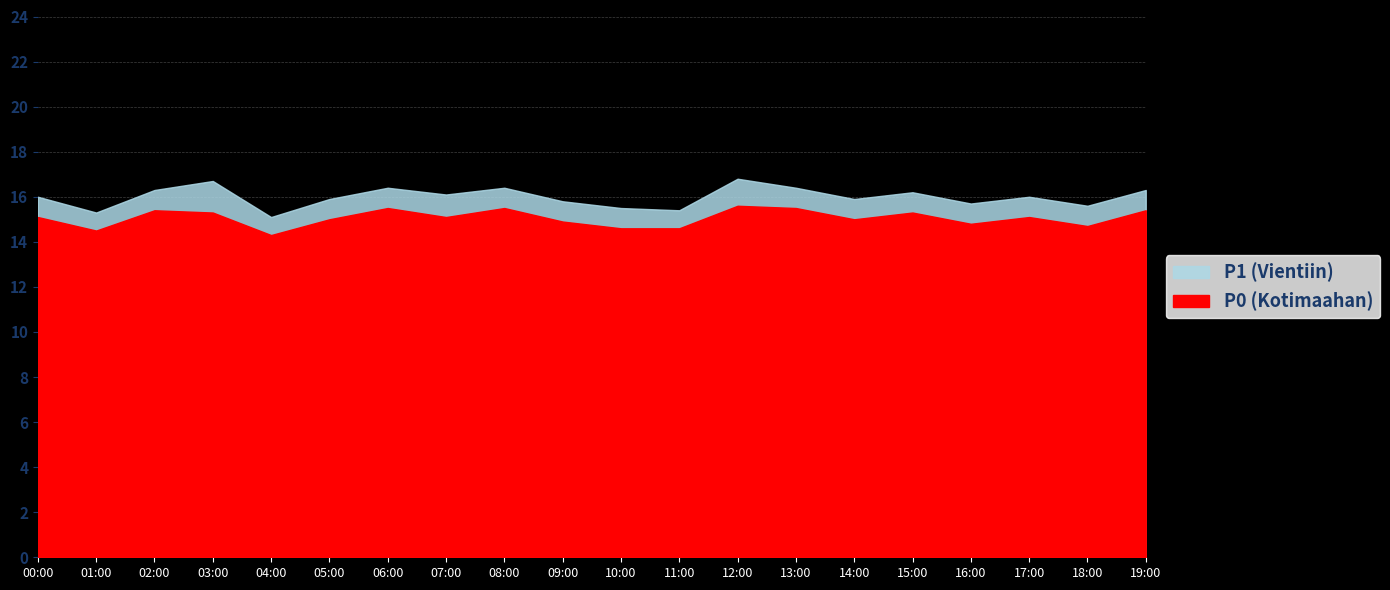

True or false: P0 has a value of 27.9 at 13:00.

False